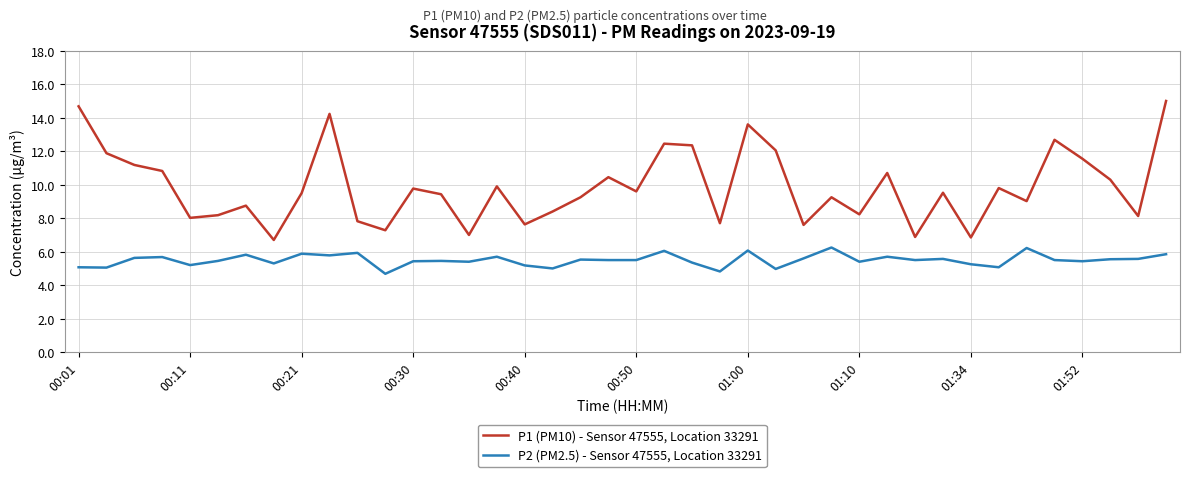

What is the highest value of the P1 (PM10) - Sensor 47555, Location 33291 series?

15.0